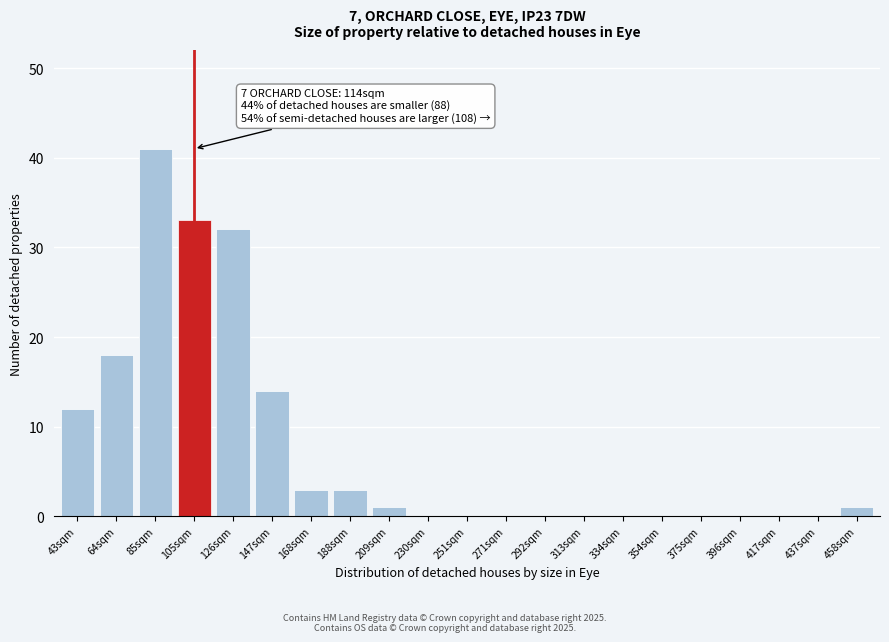

Reading left to right, extract all data points from this chart.

43sqm=12	64sqm=18	85sqm=41	105sqm=33	126sqm=32	147sqm=14	168sqm=3	188sqm=3	209sqm=1	230sqm=0	251sqm=0	271sqm=0	292sqm=0	313sqm=0	334sqm=0	354sqm=0	375sqm=0	396sqm=0	417sqm=0	437sqm=0	458sqm=1